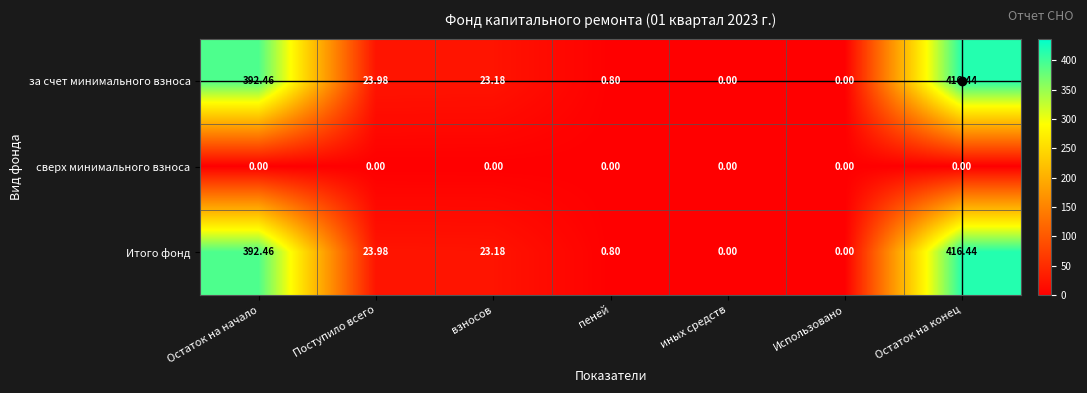

Is the value of Итого фонд at Остаток на начало greater than the value of сверх минимального взноса at пеней?

Yes